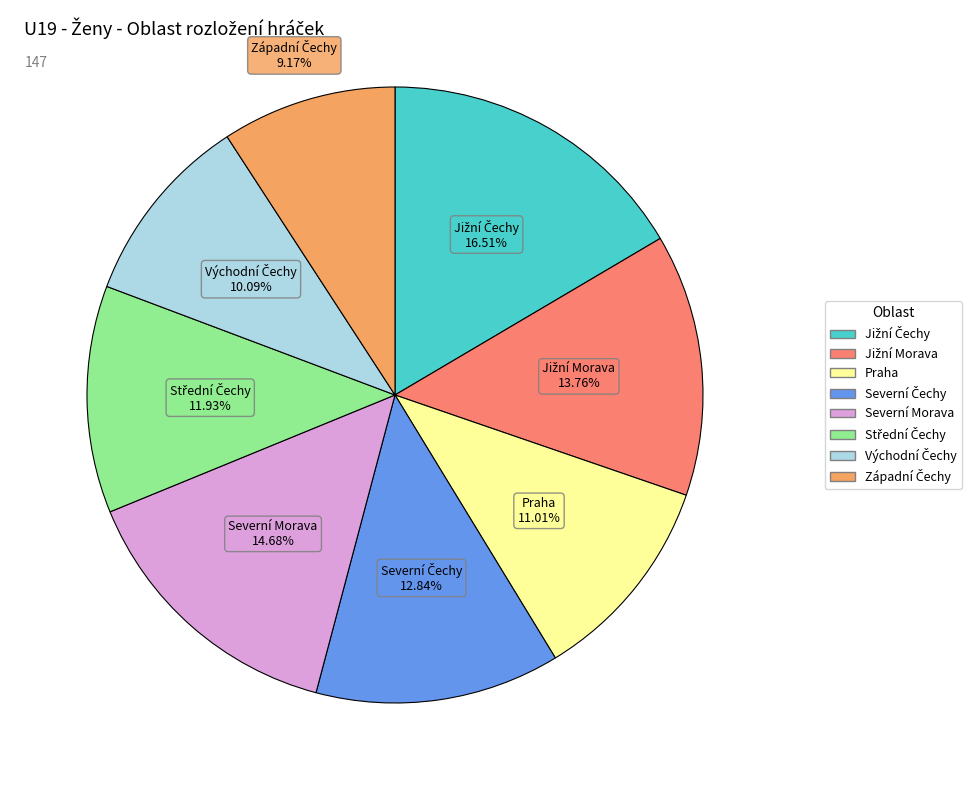

Does Severní Morava represent more than half of the total?

No